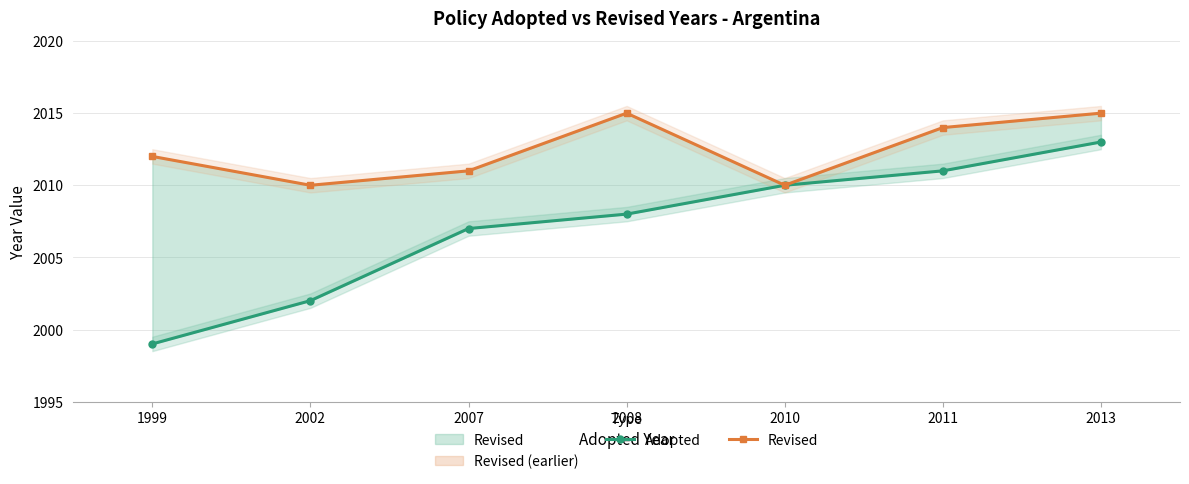

Is it true that Revised equals 2696 at 2002?

False